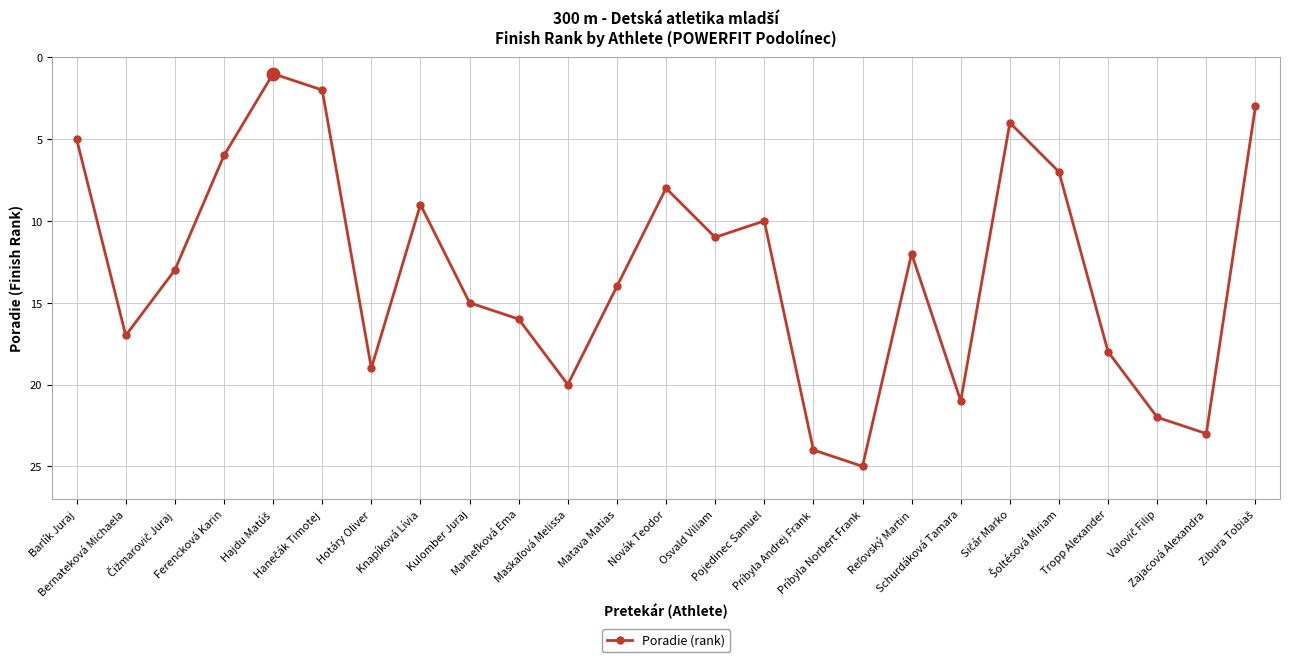

What position from the right is Kulomber Juraj?

17